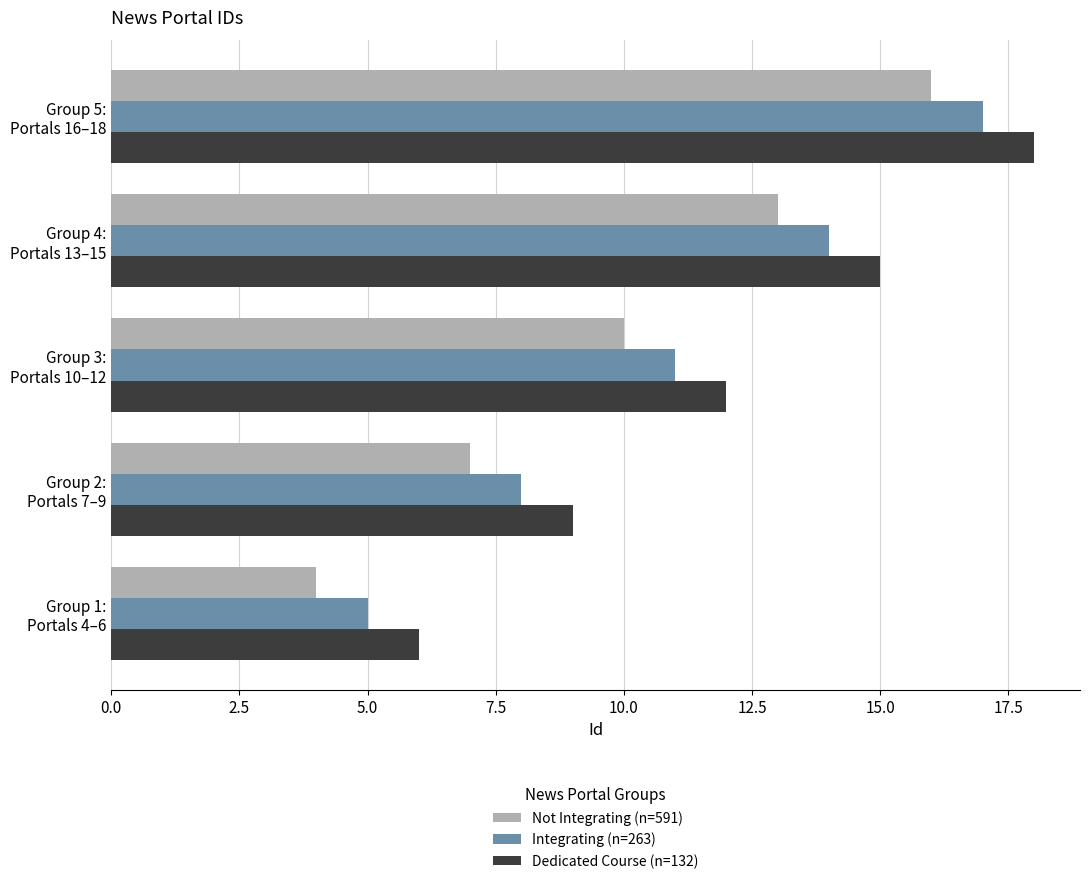

What is the minimum value shown in the chart?

4